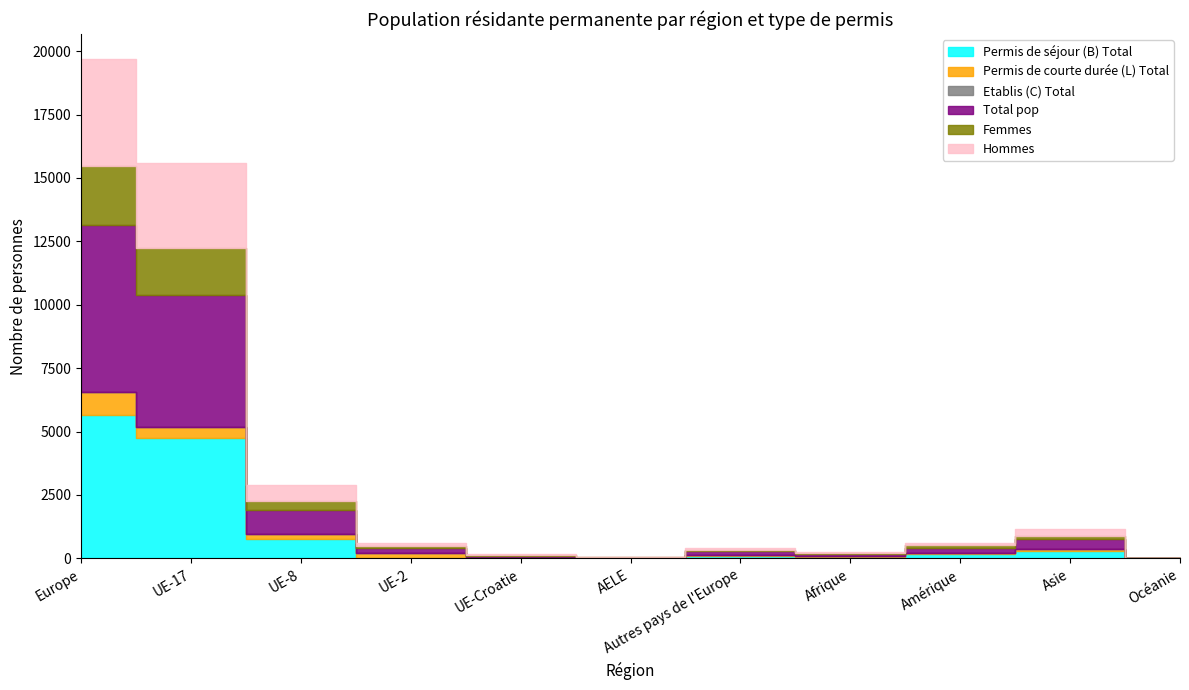

True or false: Total pop and Etablis (C) Total intersect in this chart.

False